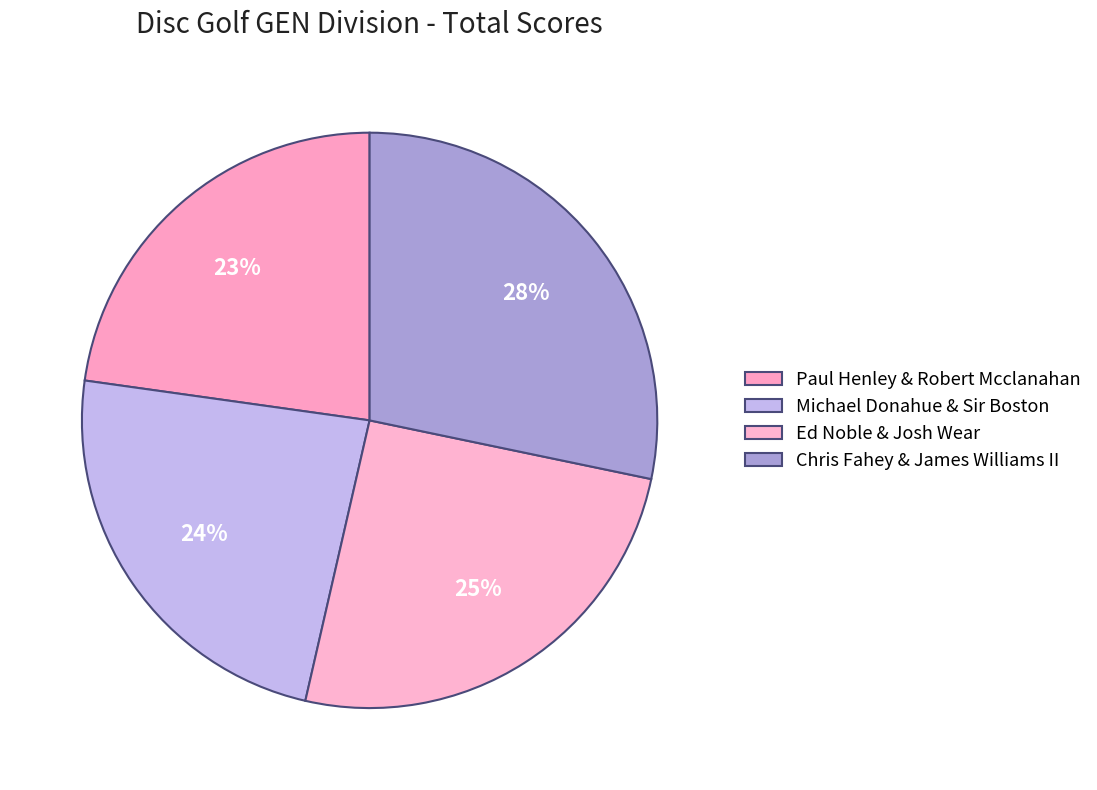

To the nearest percent, what is the average slice percentage?

25%